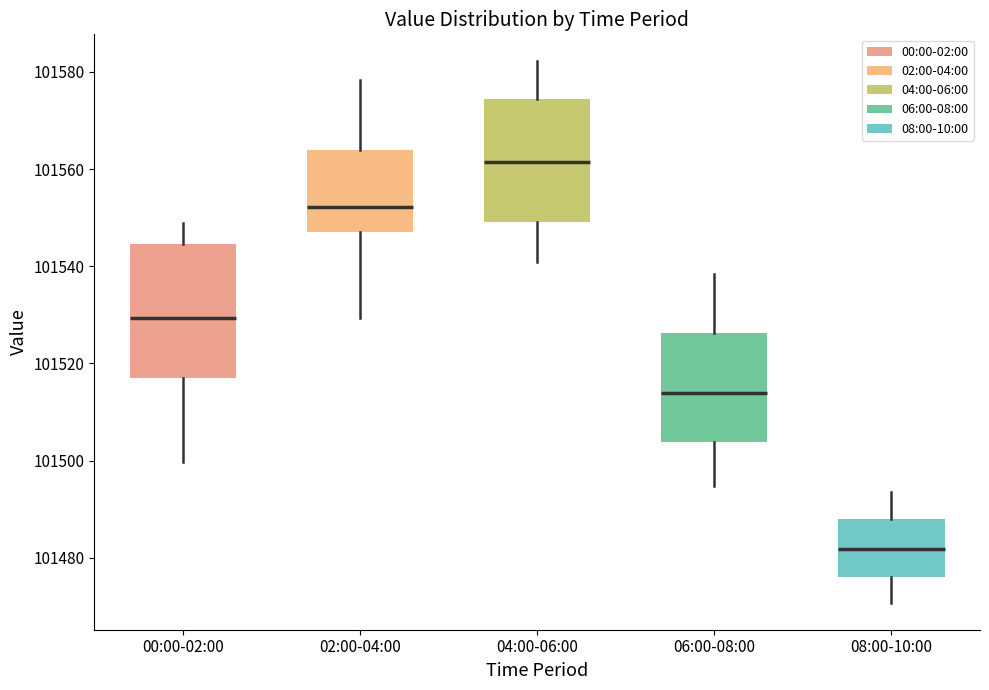

Which box has the lowest median line?

08:00-10:00